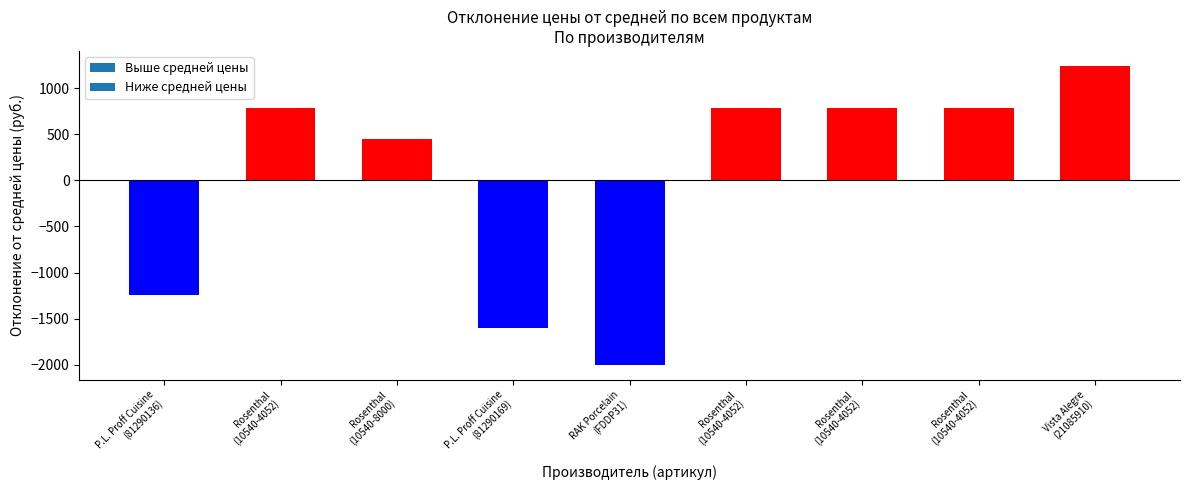

How many data points are above 788?

5